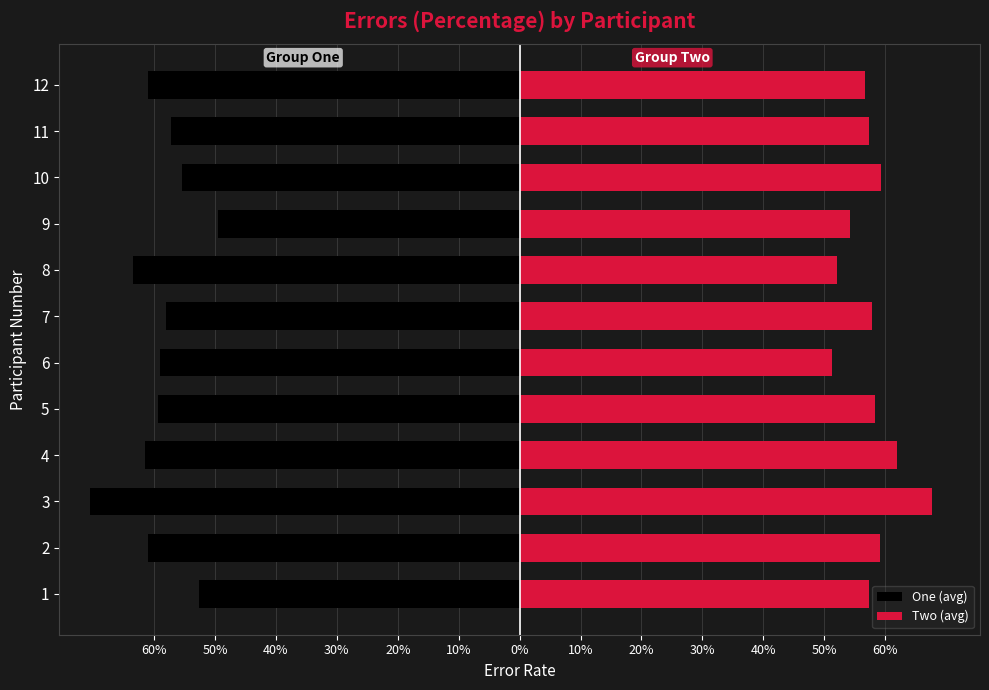

Is it true that One (avg) equals -0.7 at 3?

True